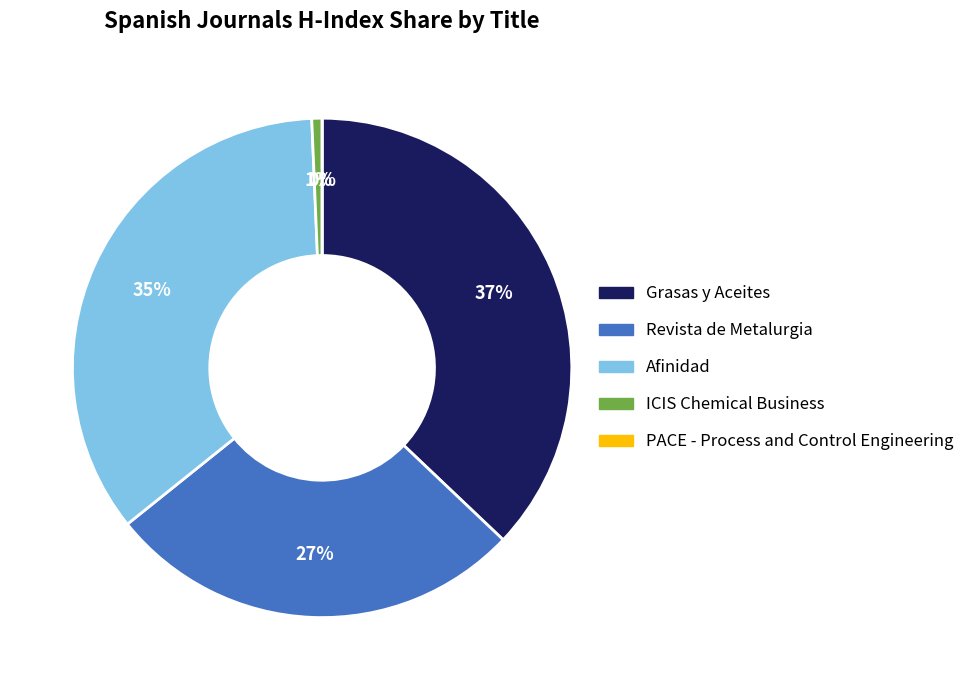

True or false: ICIS Chemical Business accounts for 1% of the total.

True